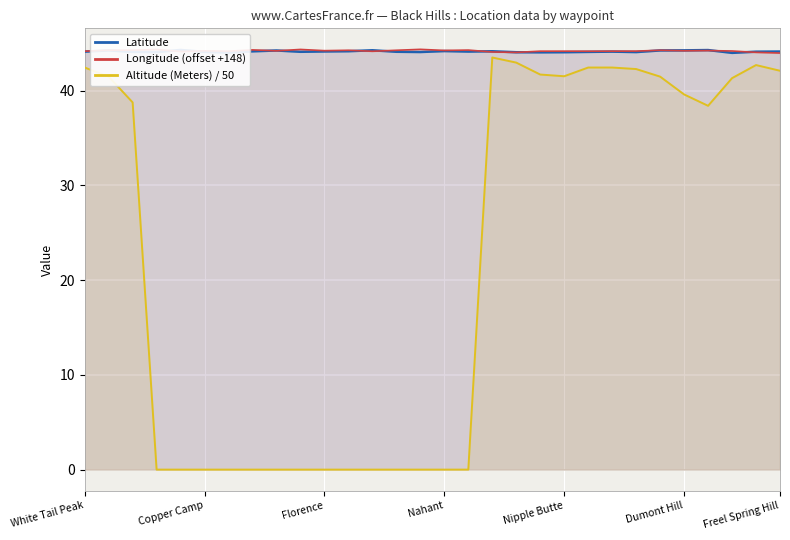

What is the sum of all Latitude values?

1324.1